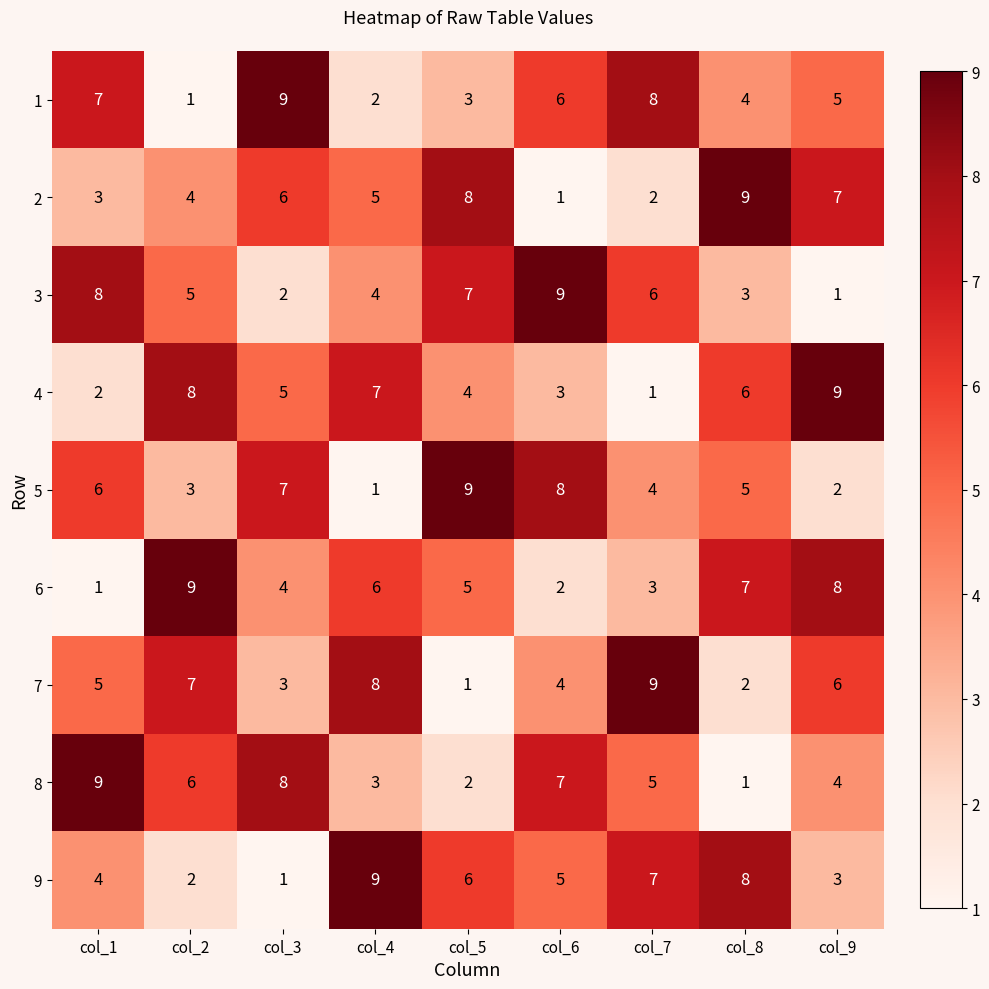

Where does the 2 series first go above 5?

col_3